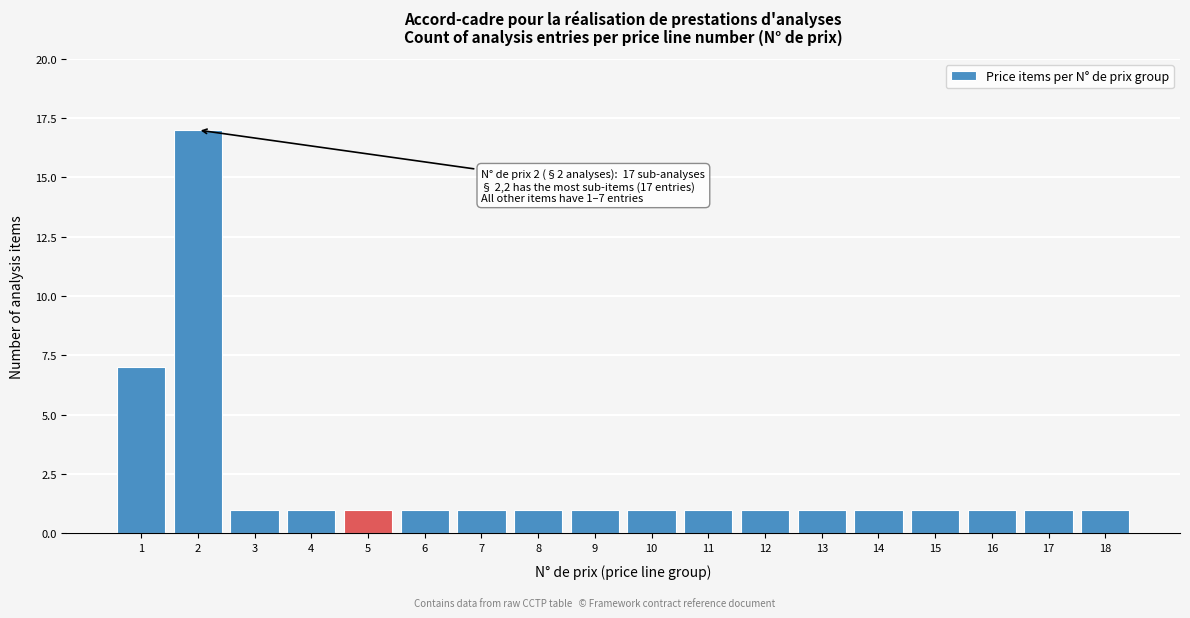

Reading right to left, transcribe all the data shown in this chart.

18=1	17=1	16=1	15=1	14=1	13=1	12=1	11=1	10=1	9=1	8=1	7=1	6=1	5=1	4=1	3=1	2=17	1=7